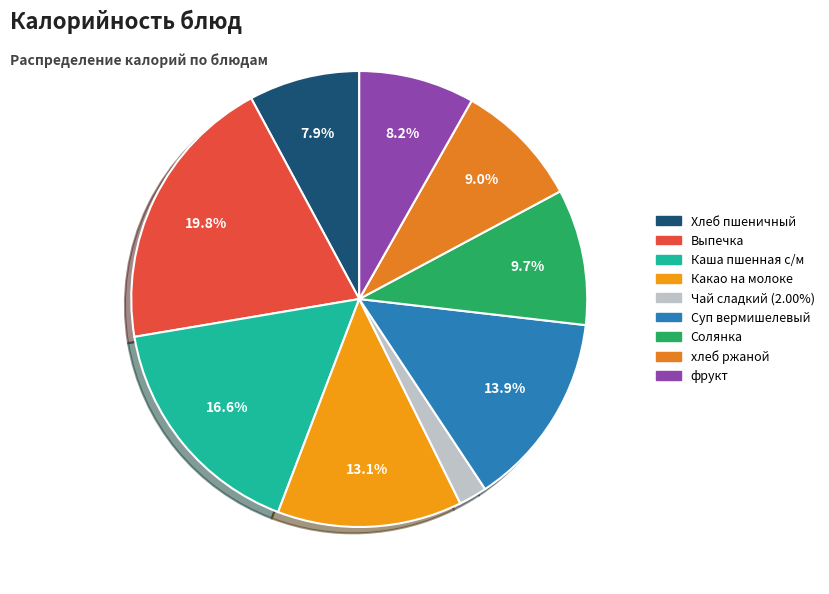

To the nearest percent, what is the difference between the largest and smallest slice percentages?

18%